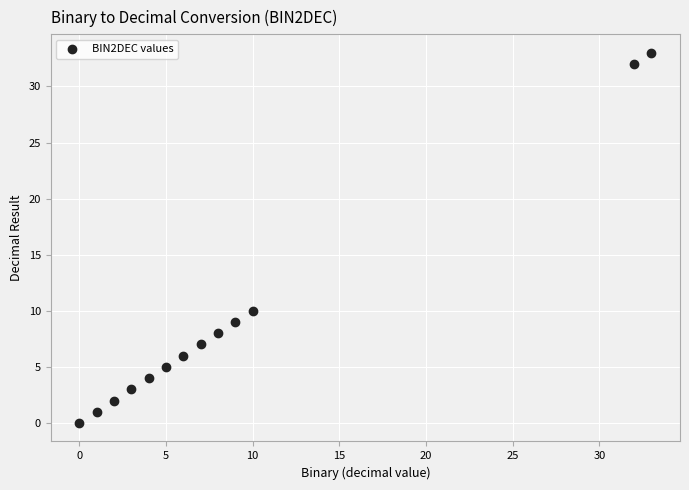

What is the range of Y values (max minus min)?

33